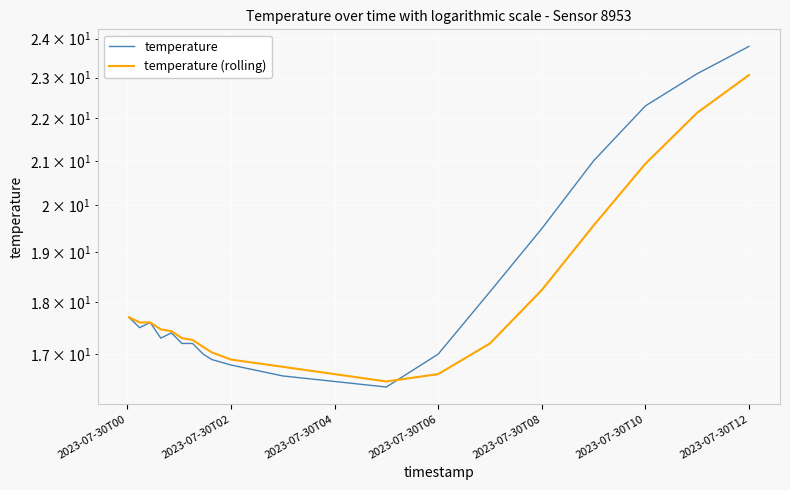

At which label does temperature first exceed 17?

2023-07-30T00